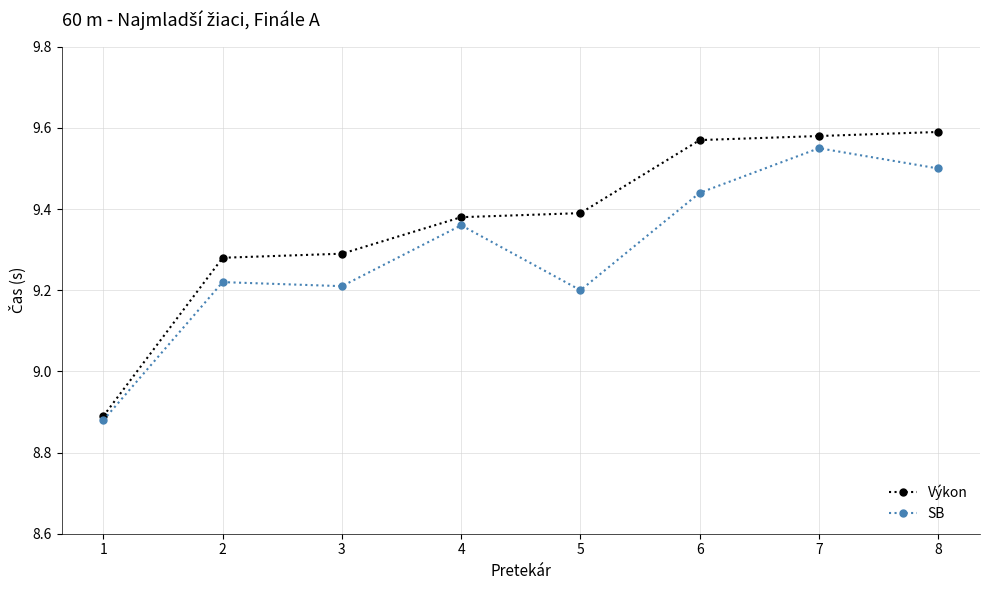

How many series are shown in this chart?

2